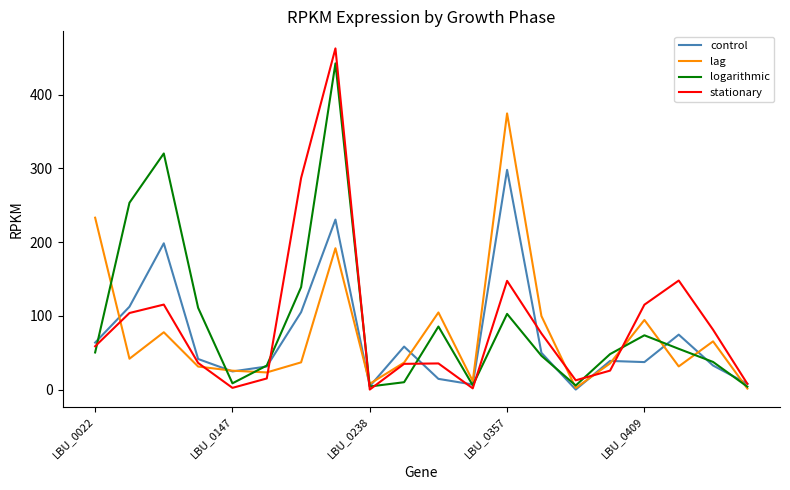

What is the maximum value for logarithmic?

442.2